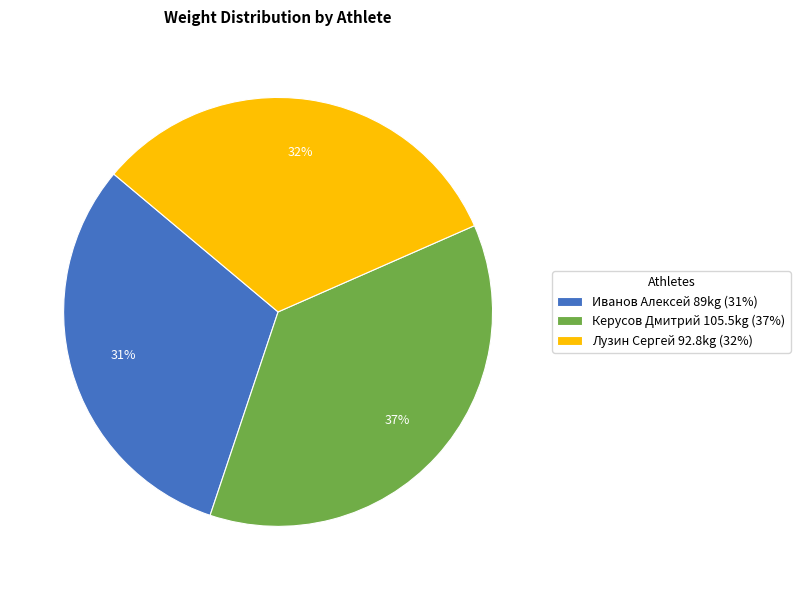

Is there a majority slice in this chart?

No